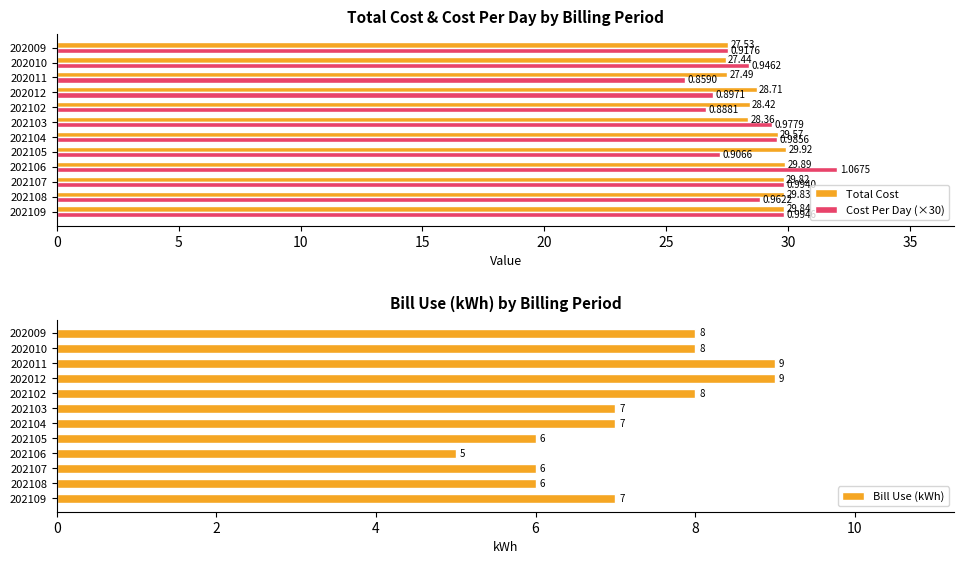

What is the approximate value of Total Cost at 202103?

28.4